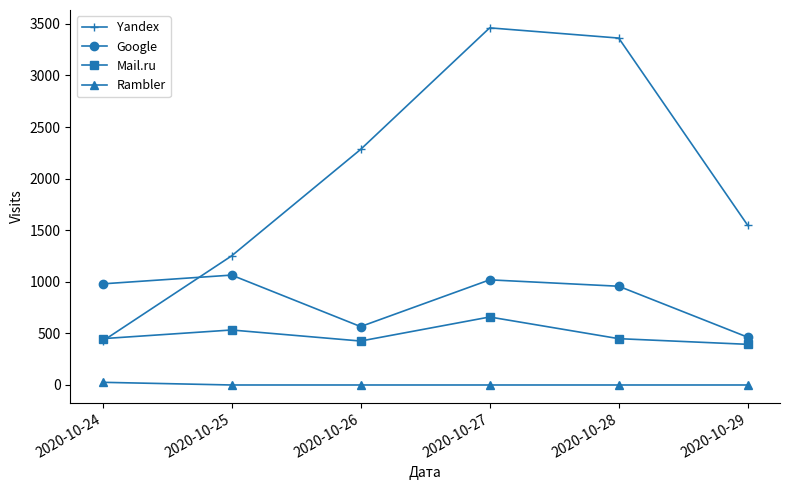

Is the value of Mail.ru at 2020-10-29 greater than the value of Google at 2020-10-28?

No